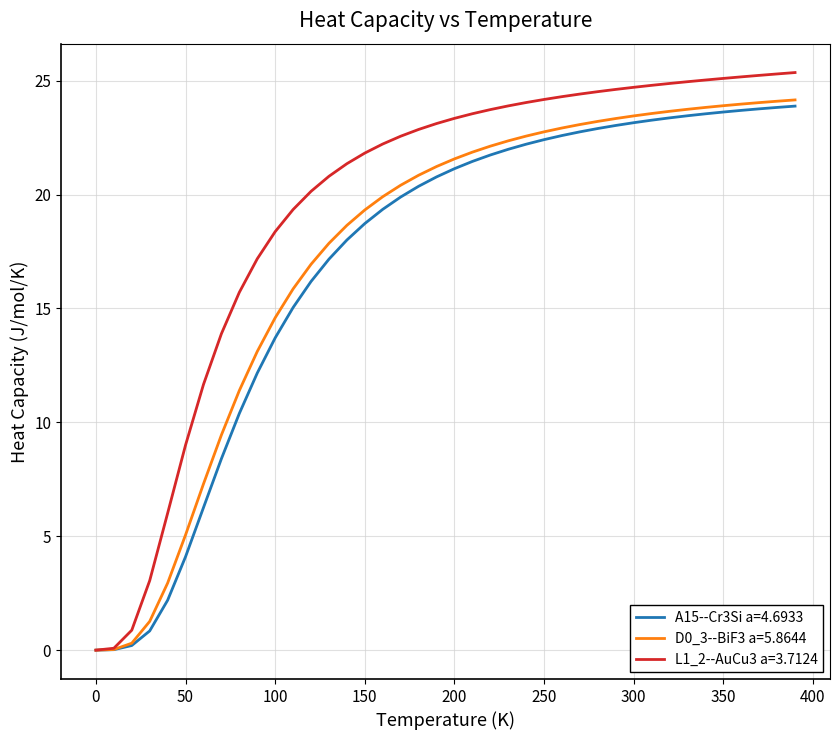

Which series has the largest total across all categories?

L1_2--AuCu3 a=3.7124